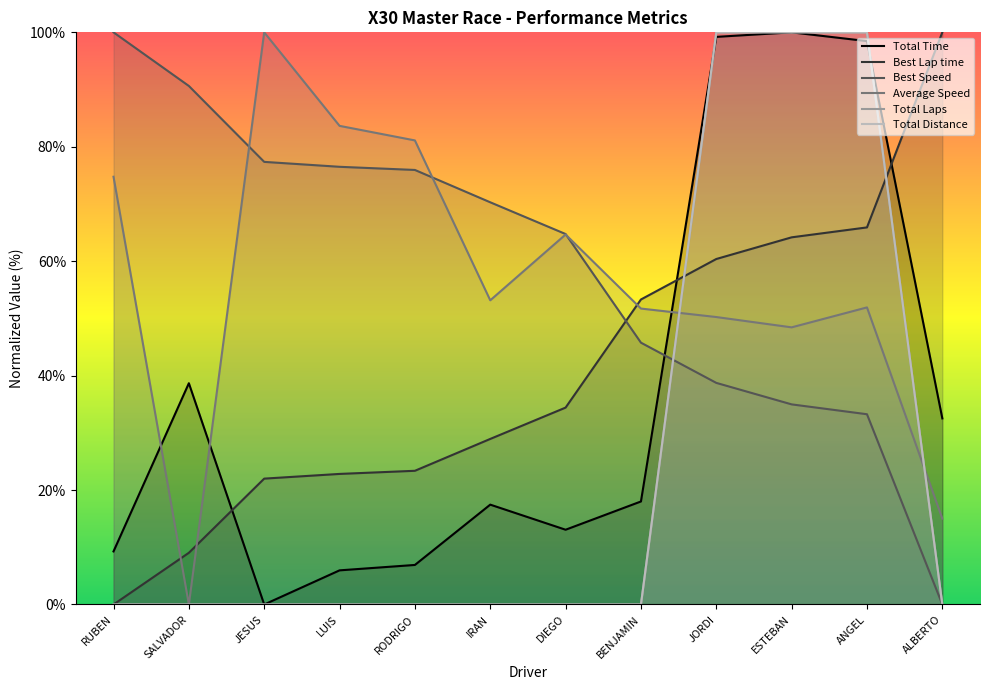

What is the difference between the second highest and second lowest values in the Best Lap time series?

56.9